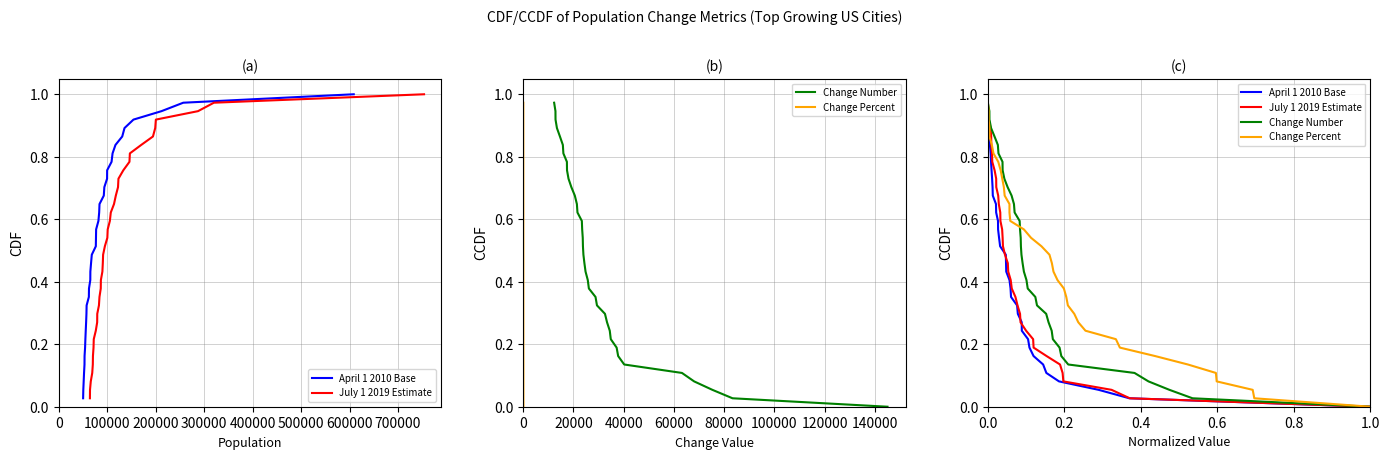

True or false: Change Percent has a value of 1.2 at 600000.

False